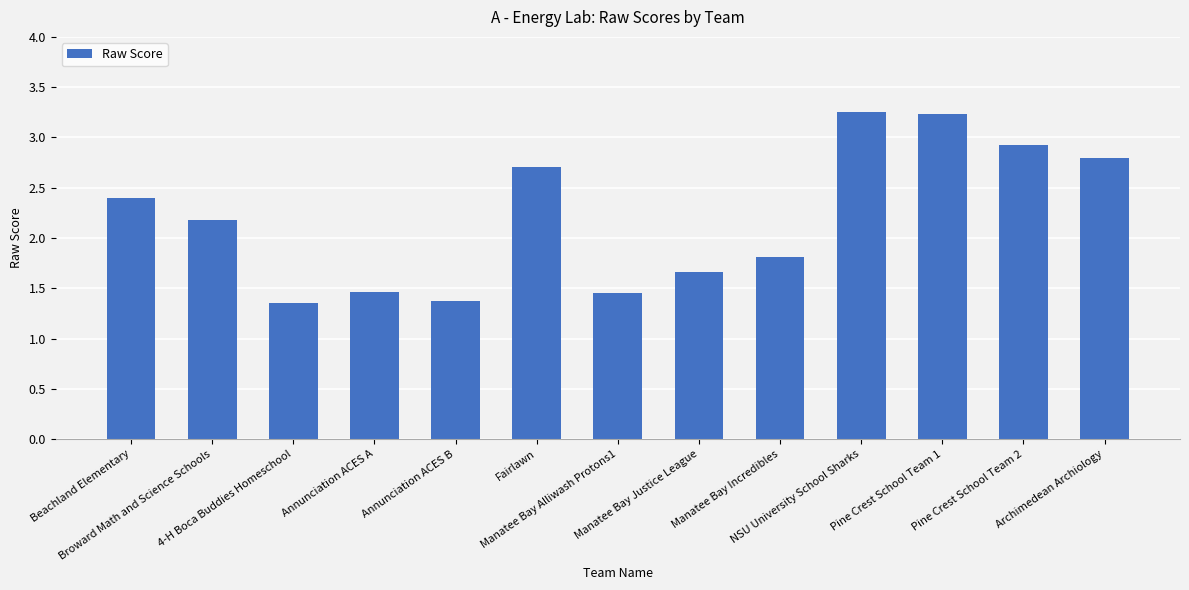

What is the value of the 1st bar from the left?

2.4